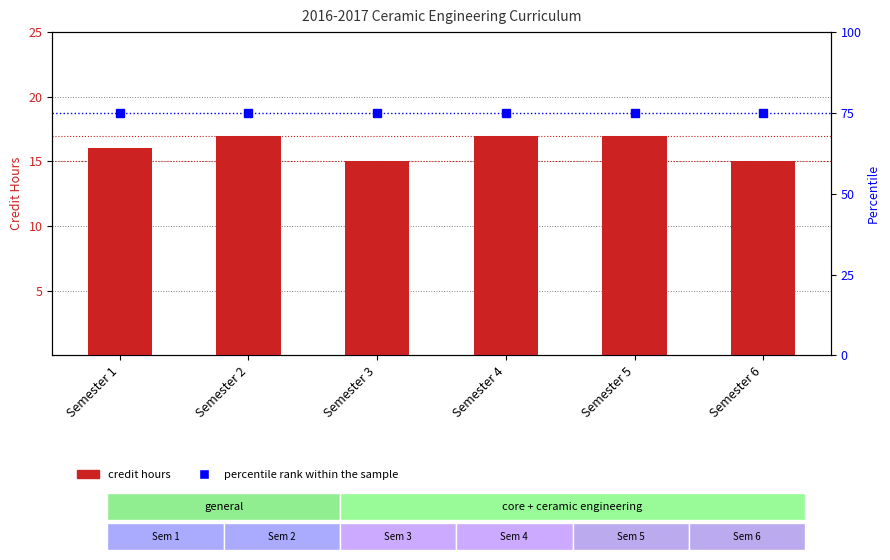

Reading left to right, extract all data points from this chart.

credit hours: 16	17	15	17	17	15
percentile rank within the sample: 75	75	75	75	75	75